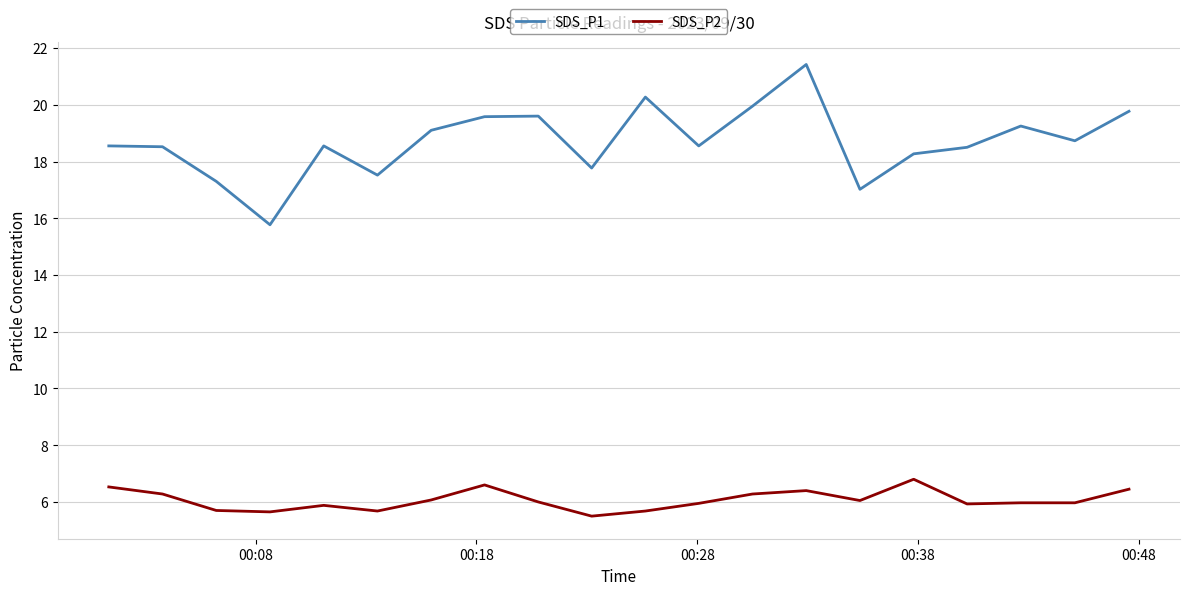

What is the difference between the maximum and minimum values in the SDS_P2 series?

1.3